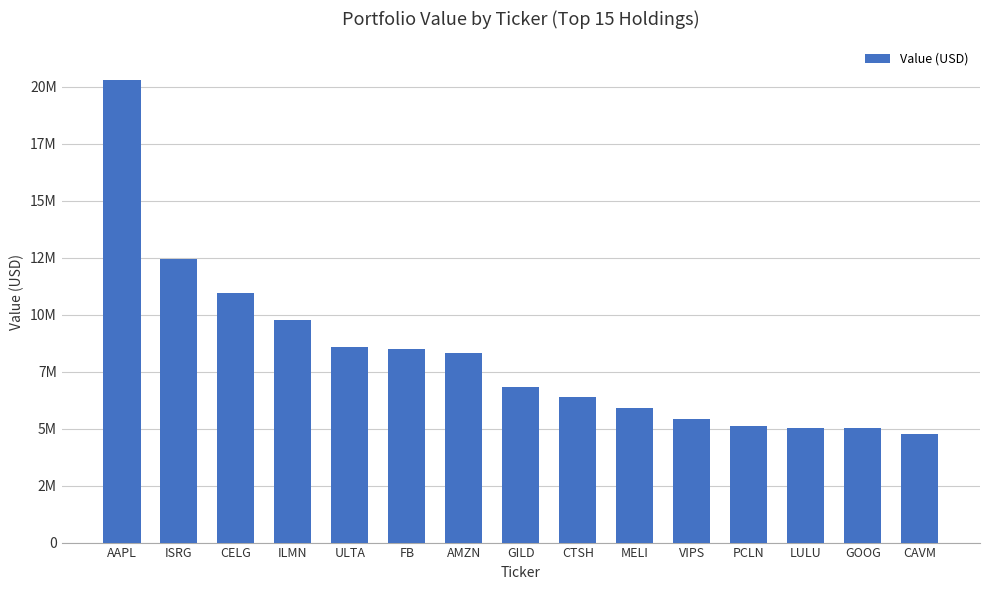

Does the chart contain stacked bars?

No